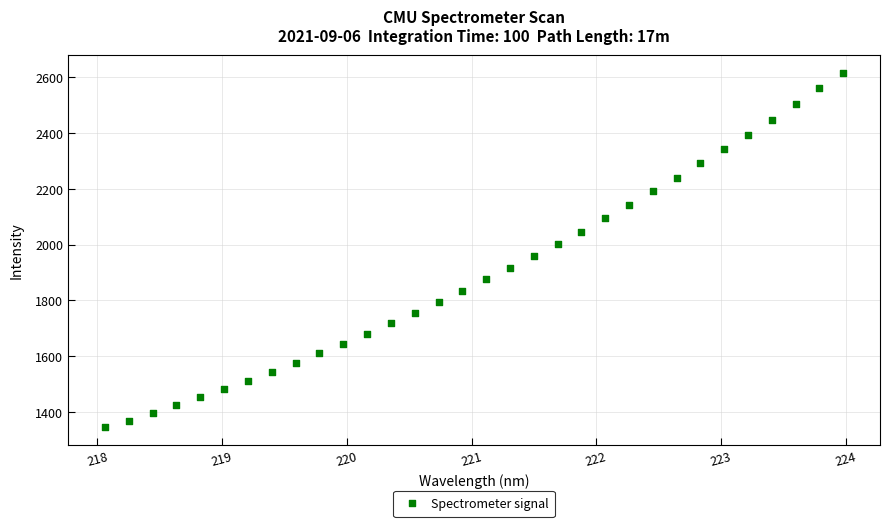

What is the range of Y values (max minus min)?

1271.2